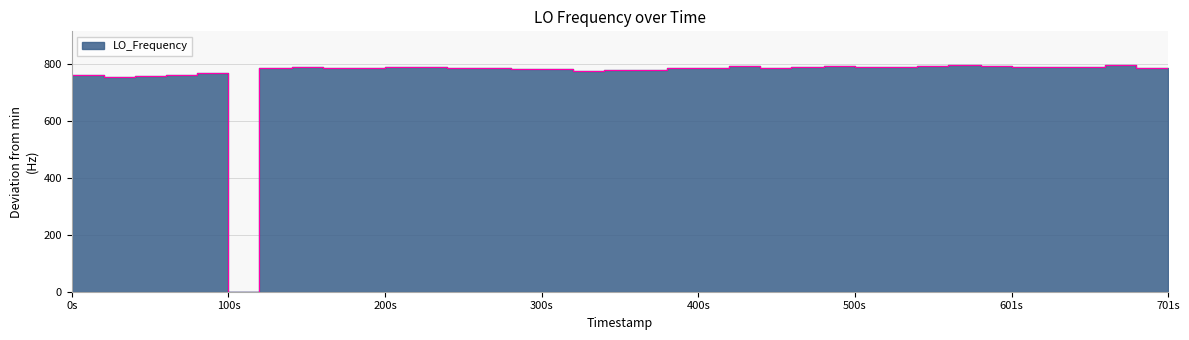

What is the sum of all values?

30555.9